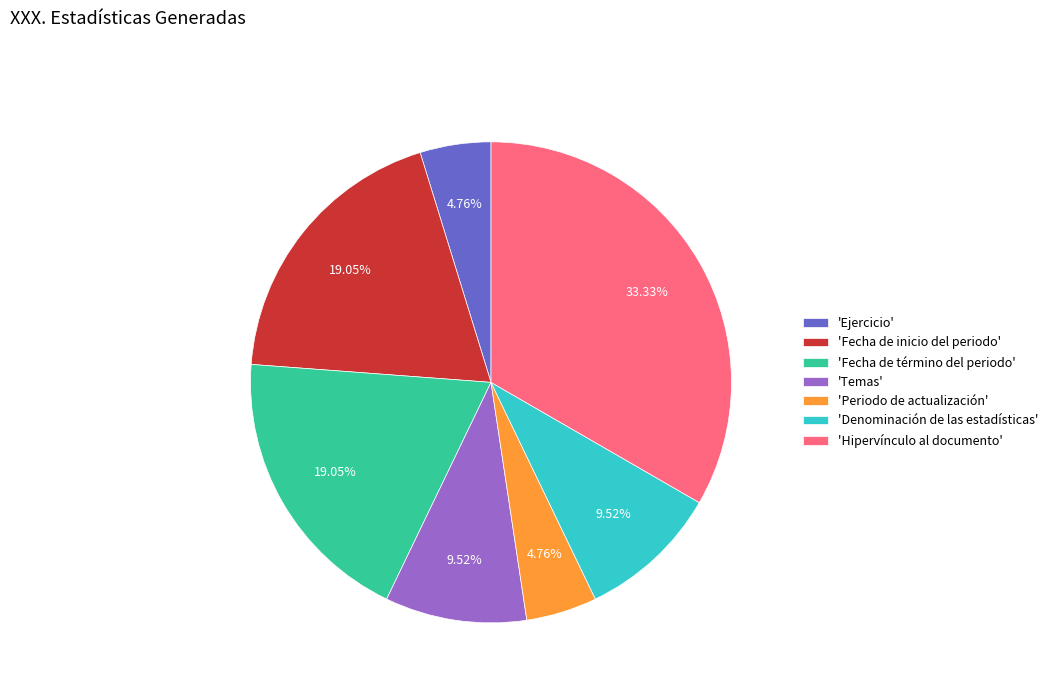

Approximately how many times larger is the value at 'Temas' compared to 'Fecha de término del periodo'?

0.5